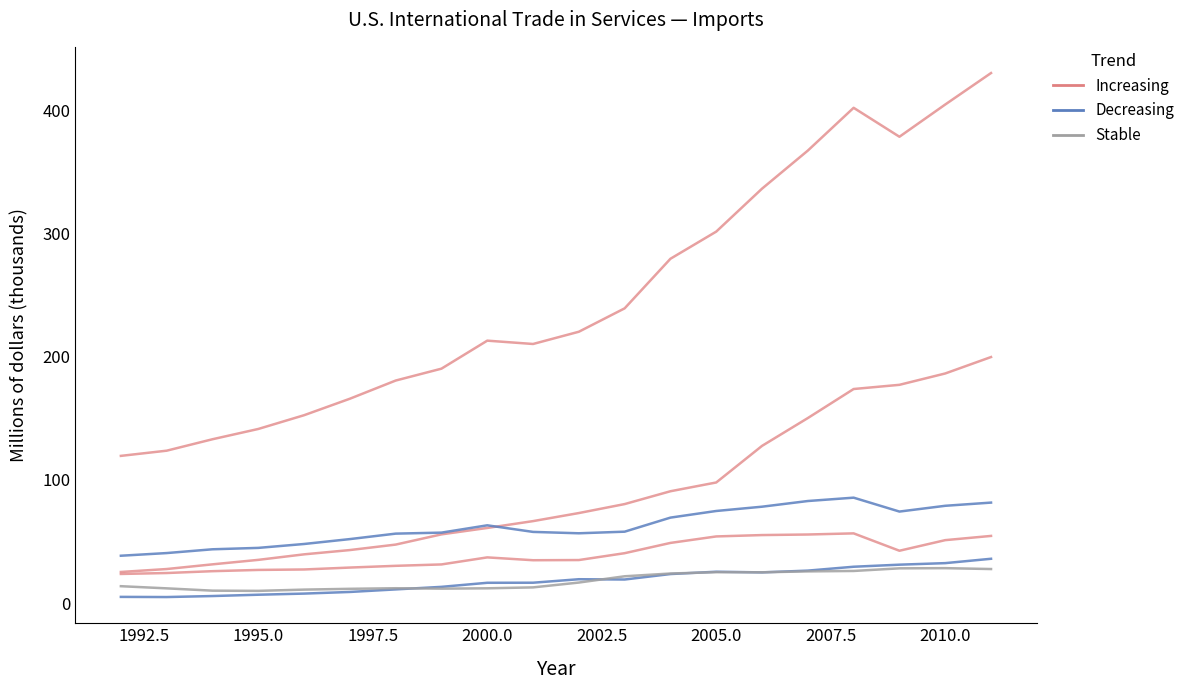

What is the difference between the highest and lowest values at 17?

350.2